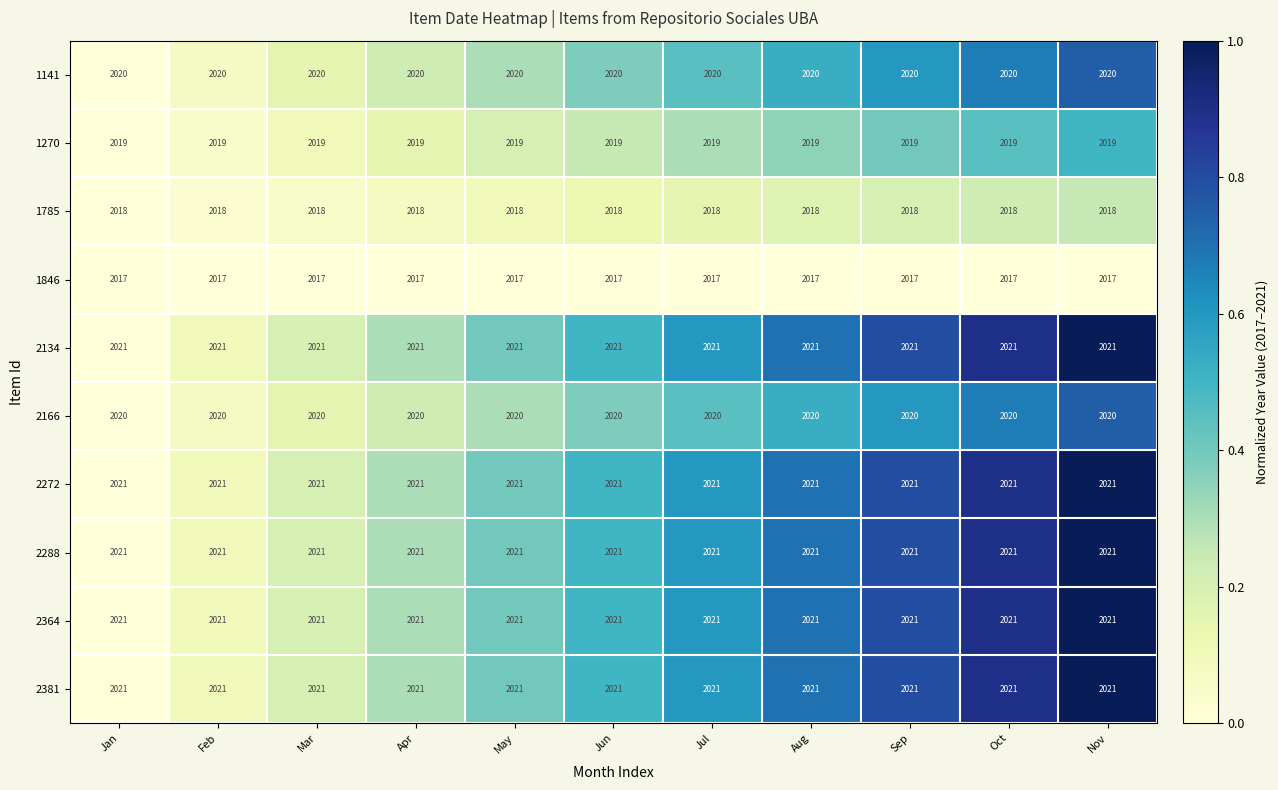

What is the sum of all 1270 values?

22209